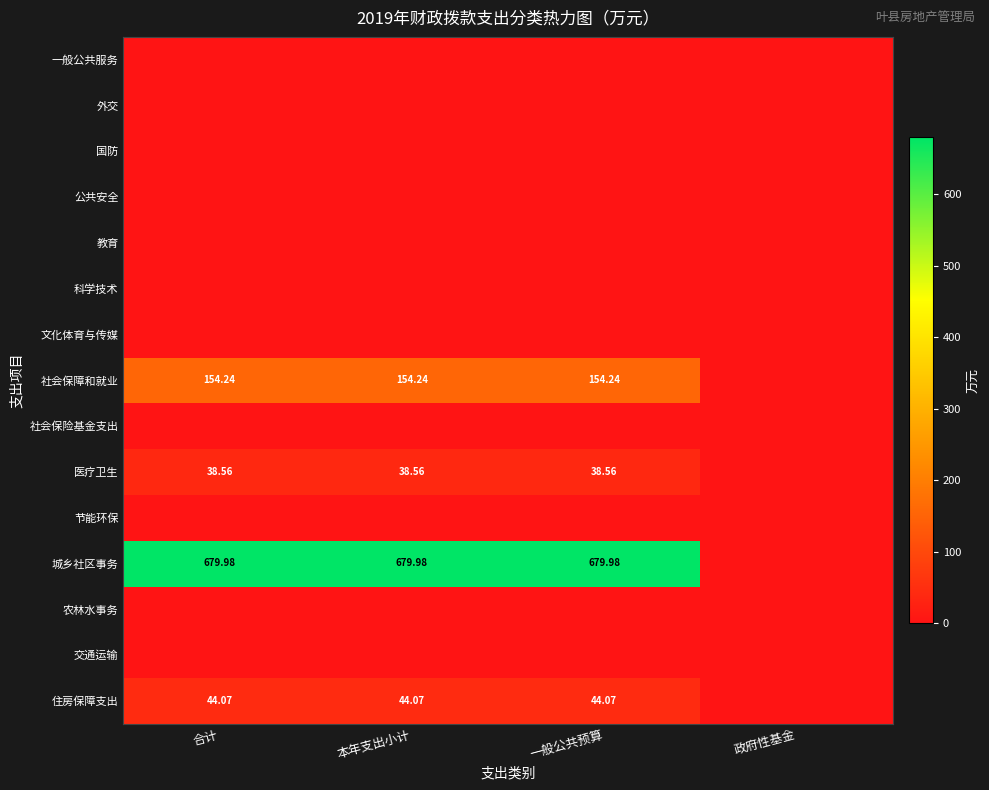

How many categories are shown in the chart?

4